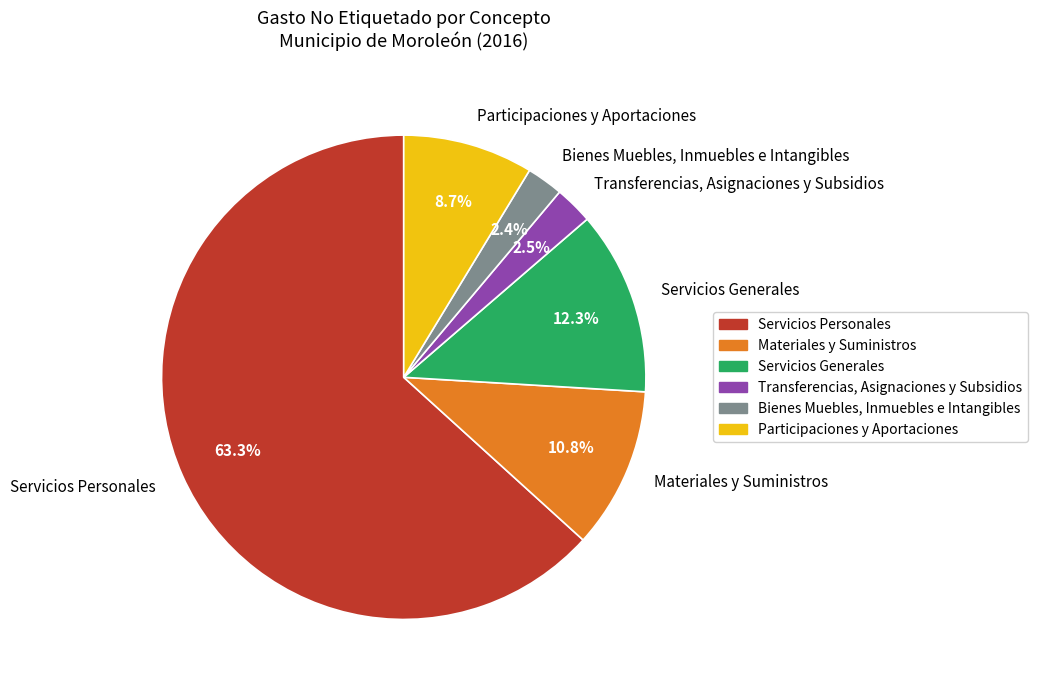

Which category has the biggest portion of the pie?

Servicios Personales